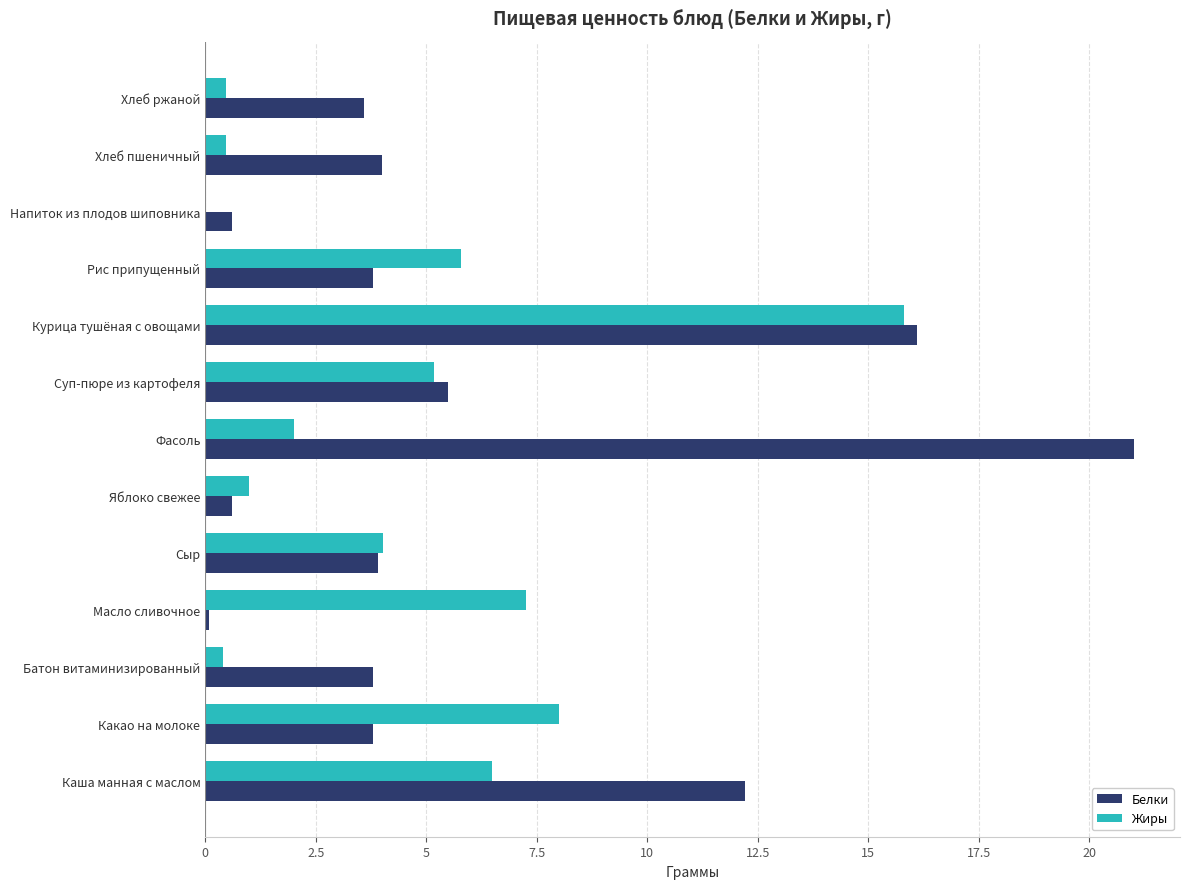

What is the maximum value for Жиры?

15.8